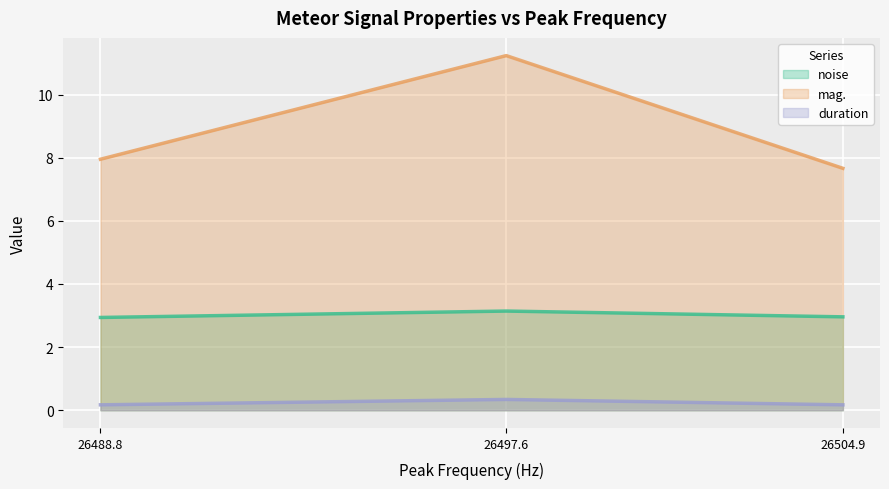

Reading left to right, transcribe all the data shown in this chart.

noise: 2.9	3.1	3.0
mag.: 8.0	11.2	7.7
duration: 0.2	0.3	0.2